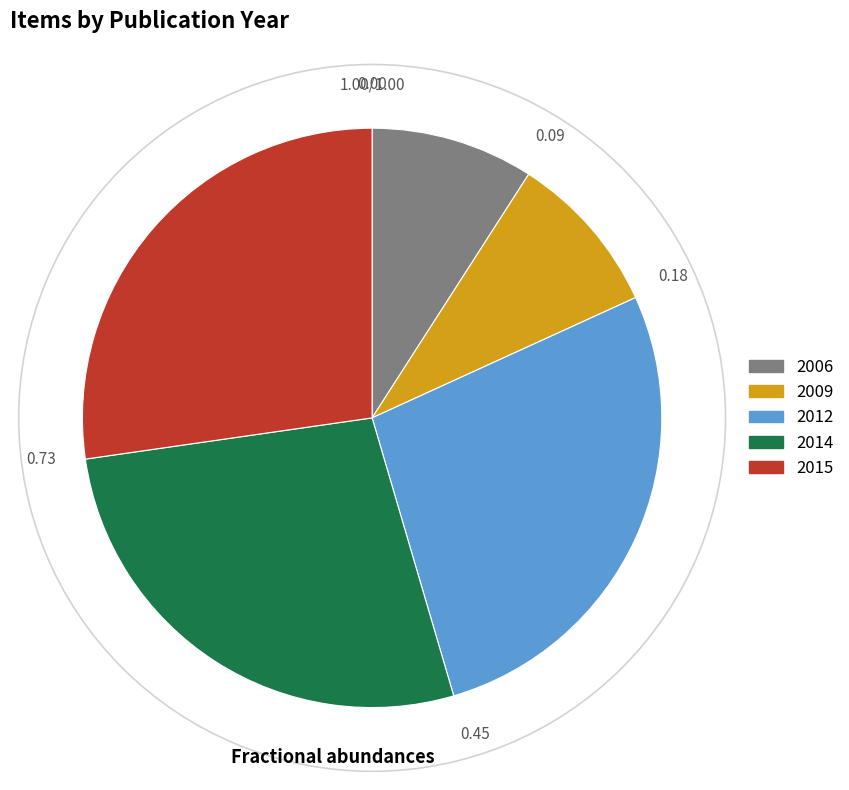

Does any single category account for the majority?

No